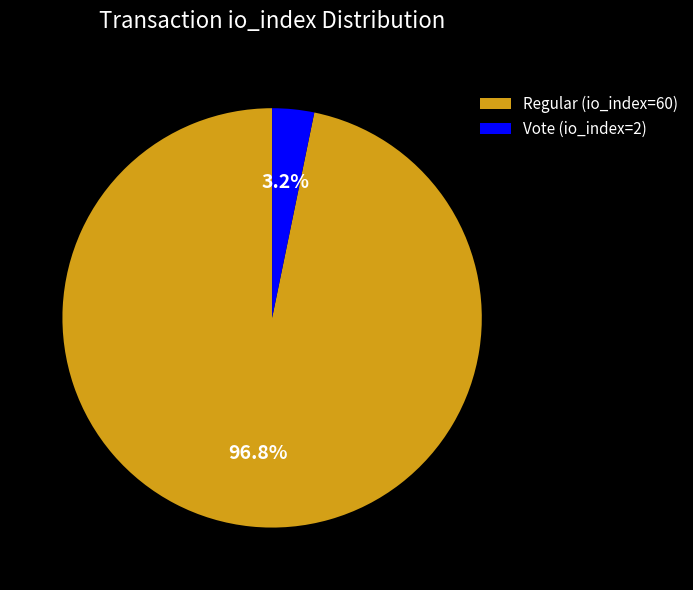

How many slices are in this pie chart?

2